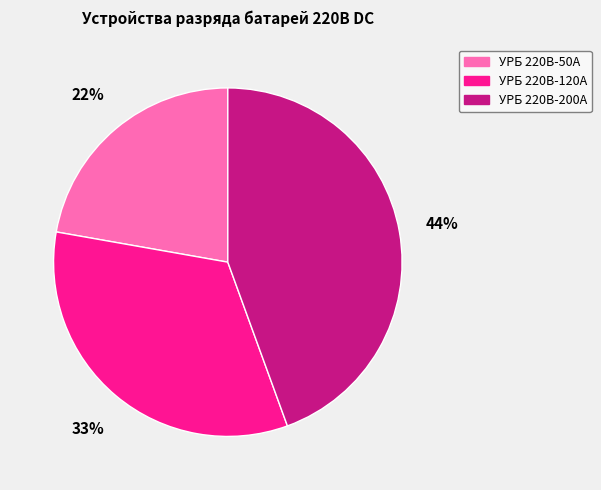

Which category has the smallest portion of the pie?

УРБ 220В-50А